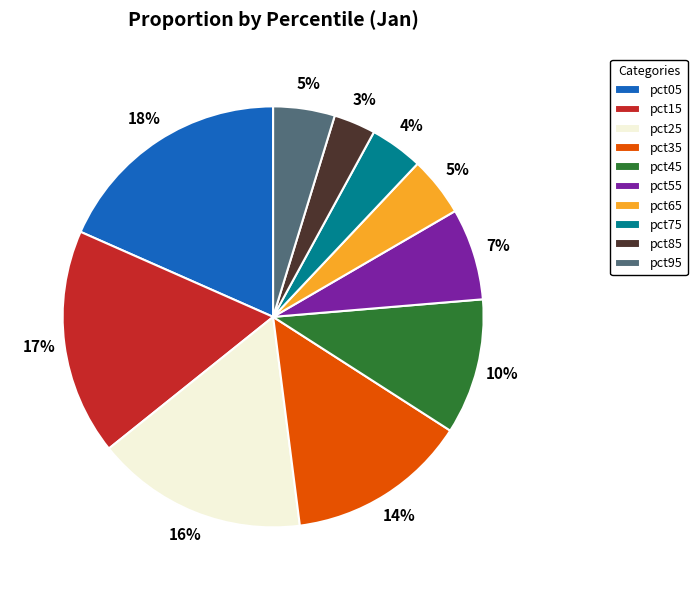

To the nearest percent, what is the average slice percentage?

10%